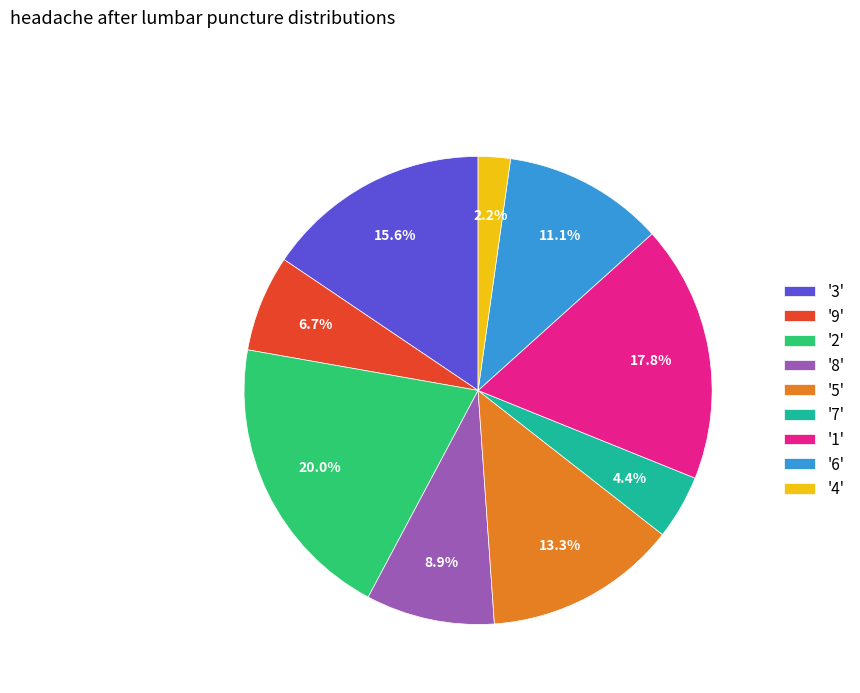

Which category has the smallest portion of the pie?

'4'